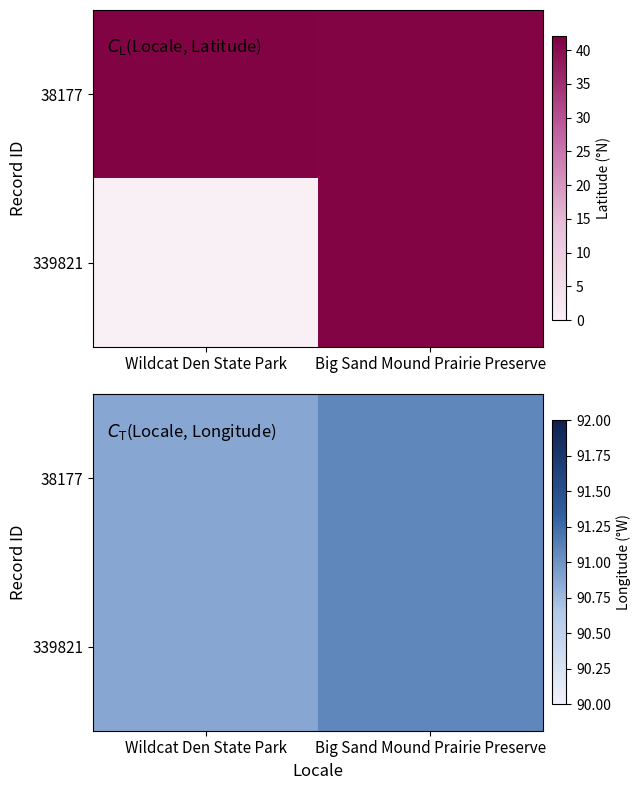

Is the value of 339821 at Wildcat Den State Park greater than the value of 38177 at Big Sand Mound Prairie Preserve?

No